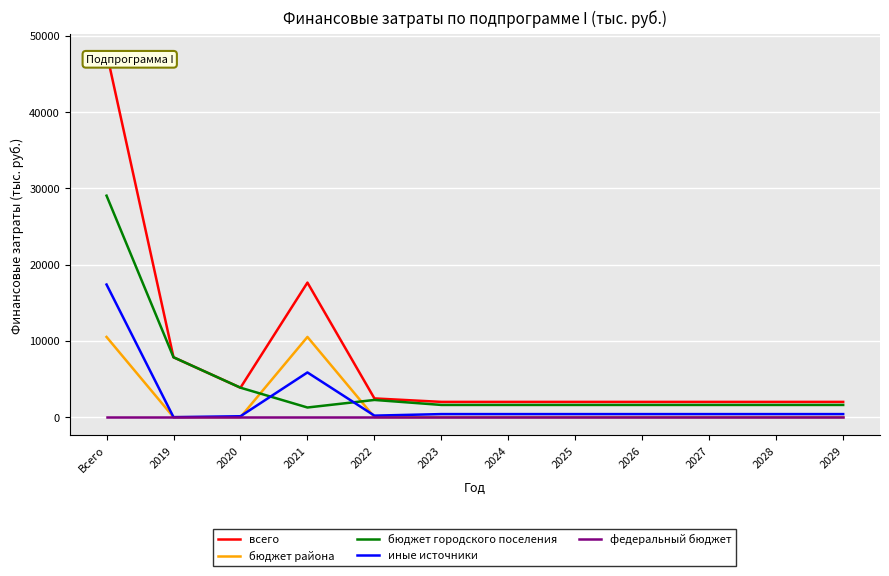

At which category does the chart reach its peak across all series?

Всего